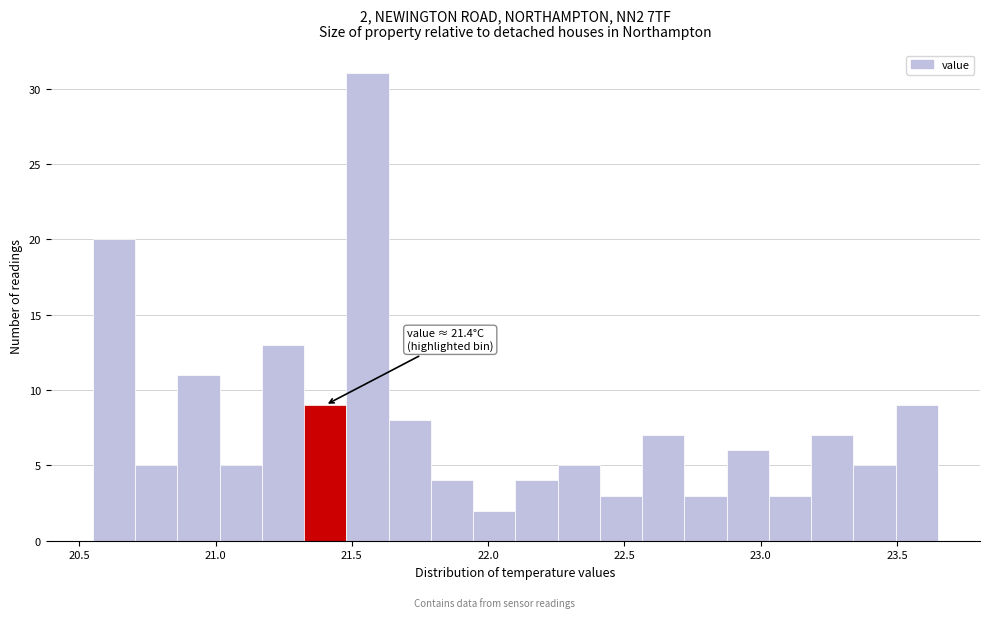

Read against the x-axis, roughly where is the centre of the tallest bar?

21.55